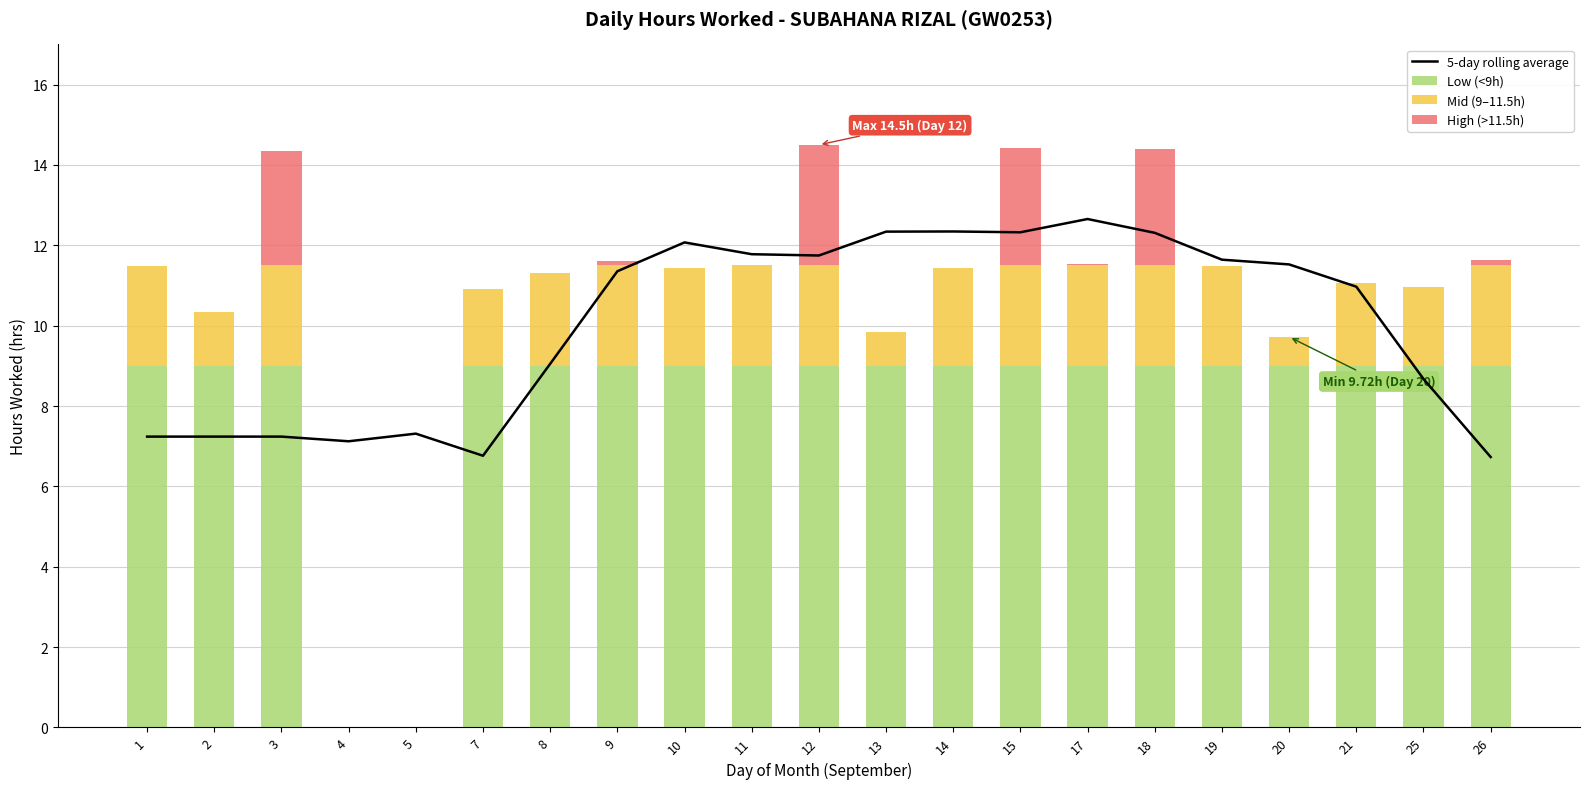

What is the maximum value shown in the chart?

12.7